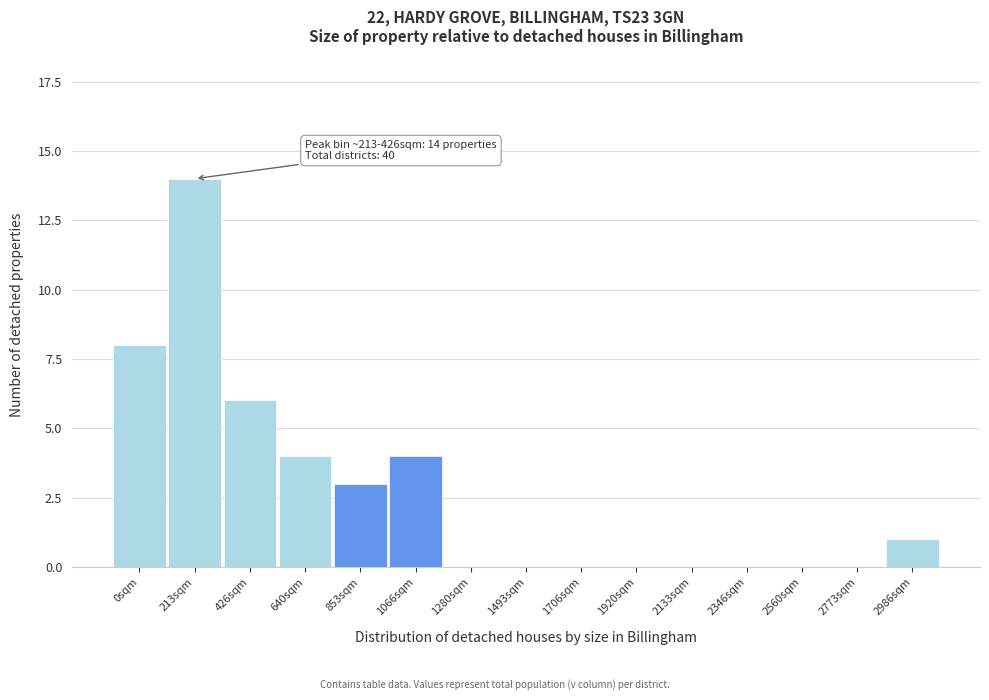

Reading right to left, list all the values displayed in this chart.

2986sqm=1	2773sqm=0	2560sqm=0	2346sqm=0	2133sqm=0	1920sqm=0	1706sqm=0	1493sqm=0	1280sqm=0	1066sqm=4	853sqm=3	640sqm=4	426sqm=6	213sqm=14	0sqm=8